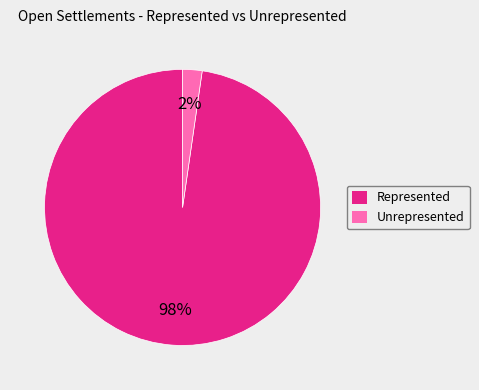

Rank the categories by value from highest to lowest.

Represented, Unrepresented